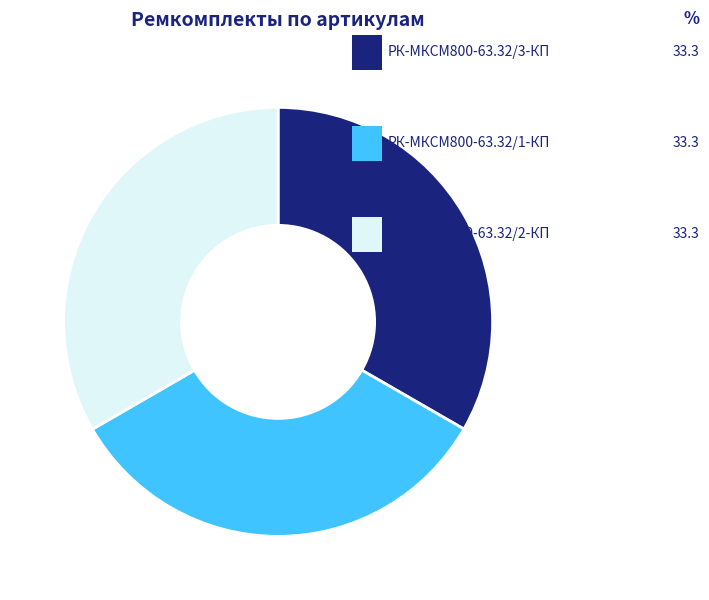

How many segments does this pie chart have?

3